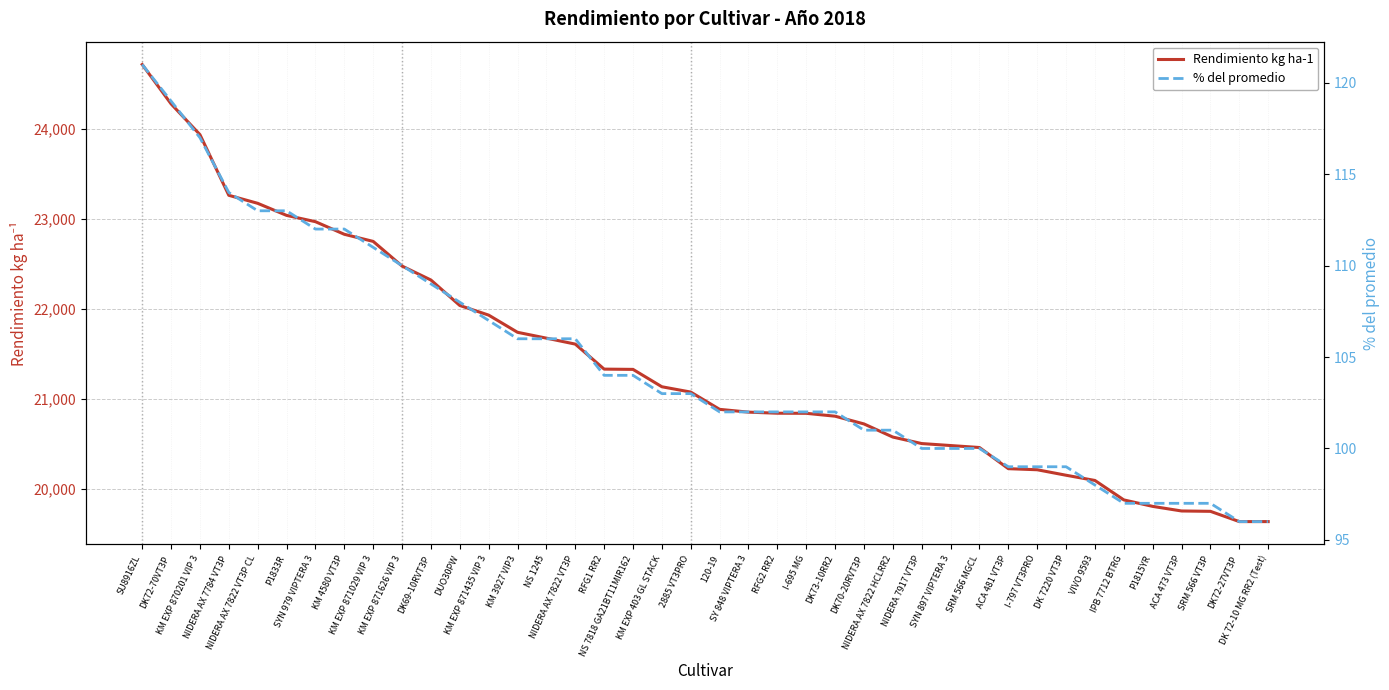

Between NIDERA AX 7822 HCLRR2 and DK72-70VT3P, which is larger?

DK72-70VT3P